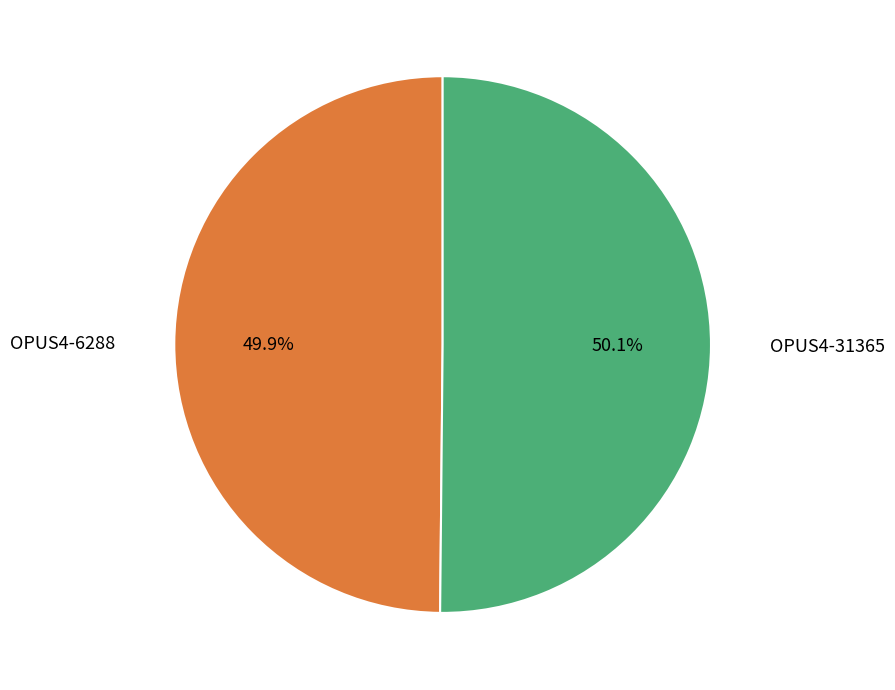

Is there a majority slice in this chart?

Yes